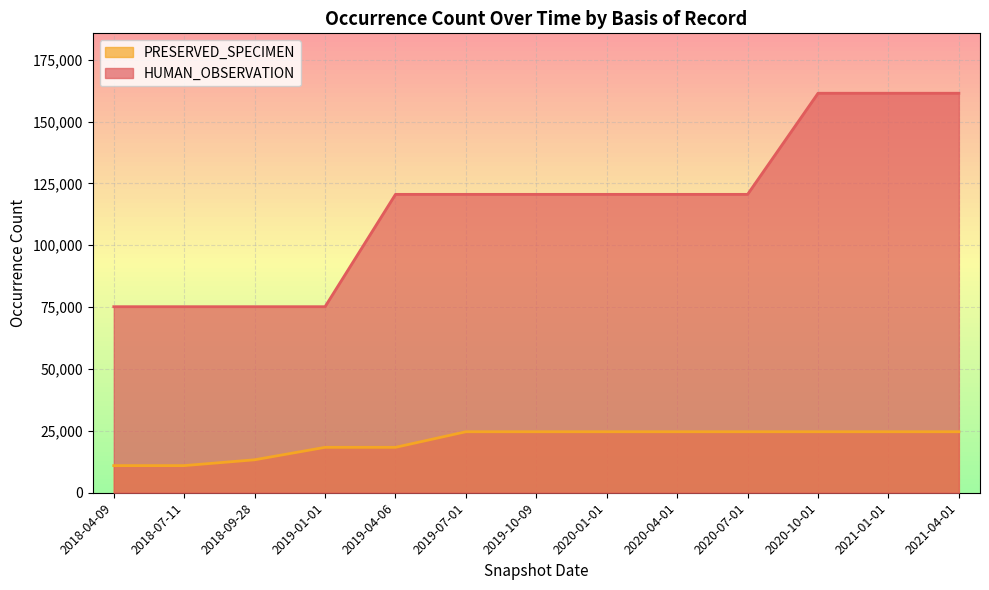

At how many categories does at least one series exceed 119560?

9